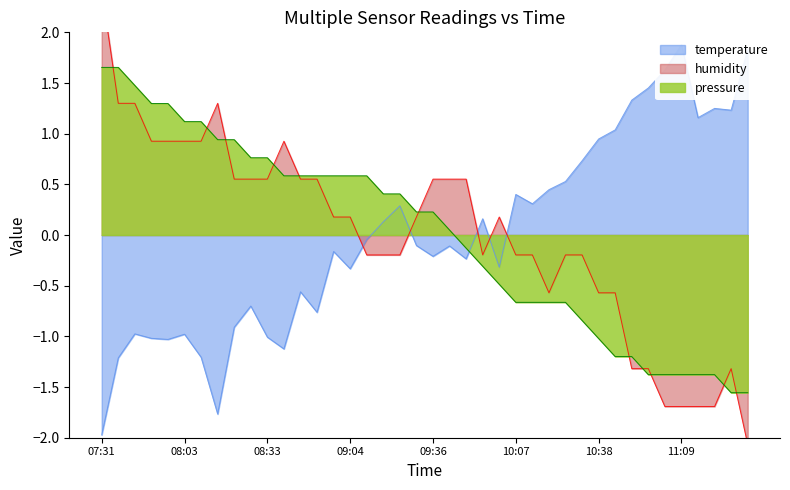

What is the label of the 24th point from the right?

09:11